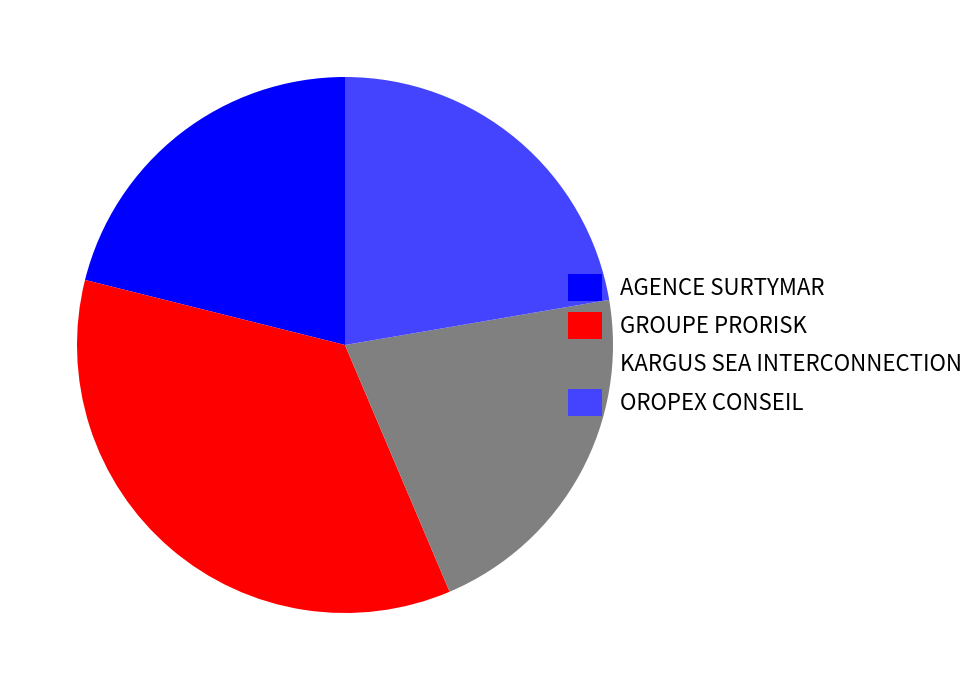

Which has a higher value, OROPEX CONSEIL or KARGUS SEA INTERCONNECTION?

OROPEX CONSEIL